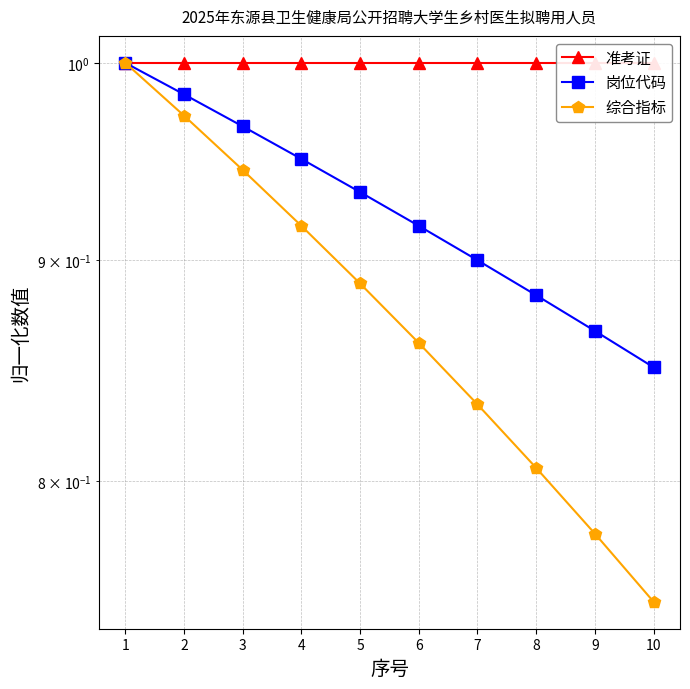

True or false: 岗位代码 has a value of 1.5 at 1.

False